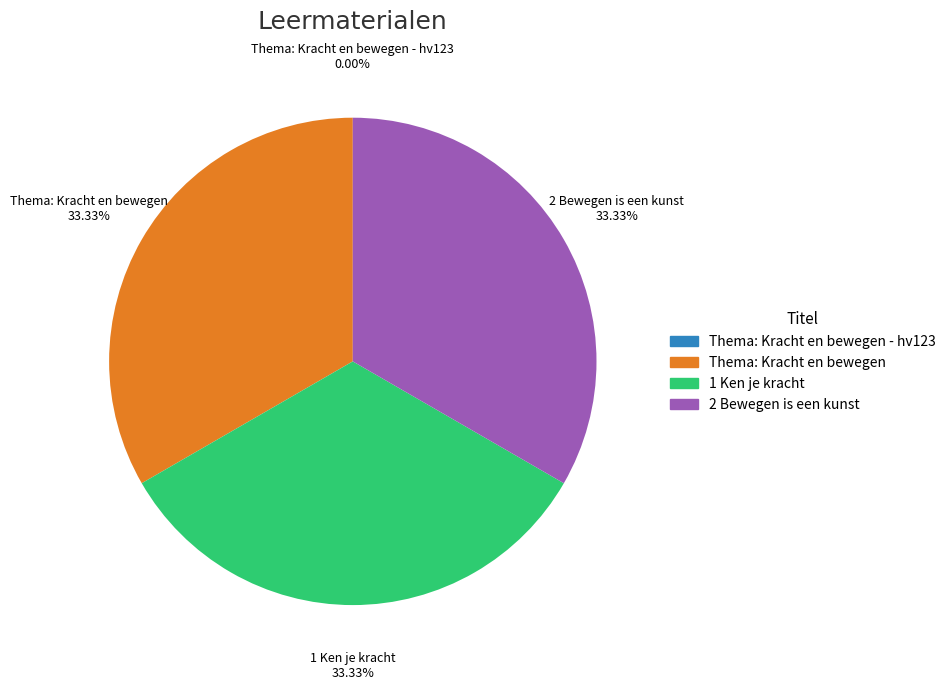

Approximately how many times larger is the value at Thema: Kracht en bewegen compared to 2 Bewegen is een kunst?

1.0